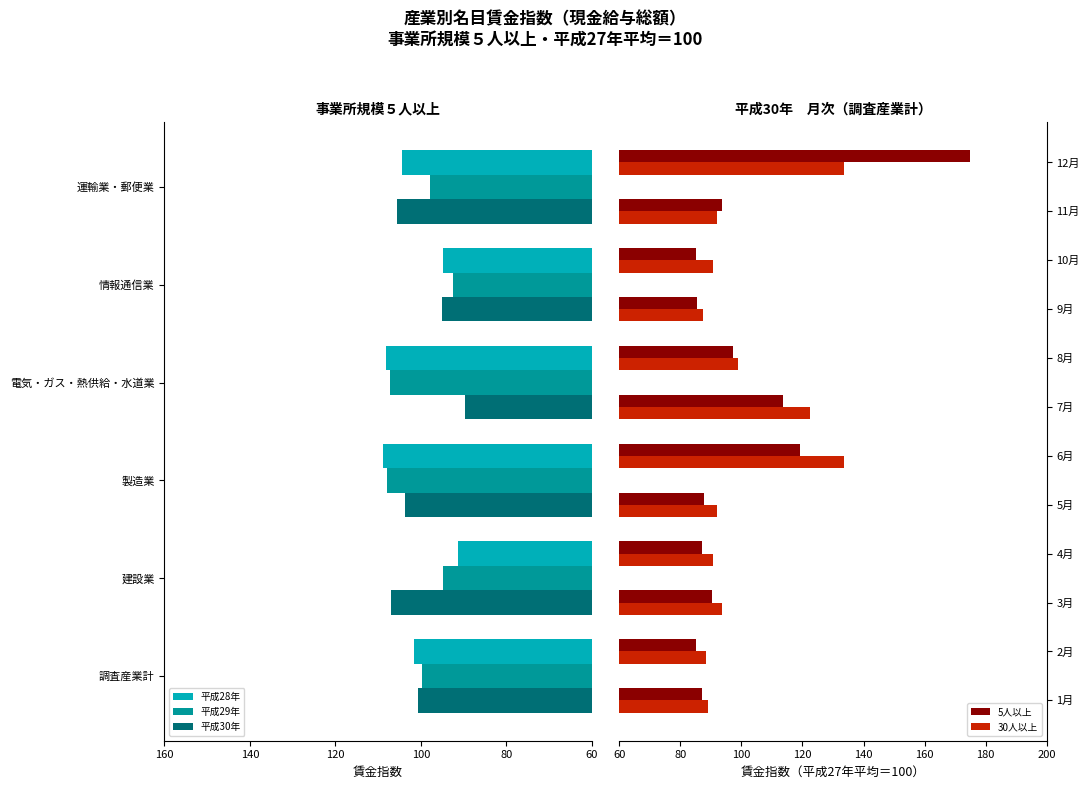

What is the difference between the 30人以上 values at 1月 and 6月?

44.7